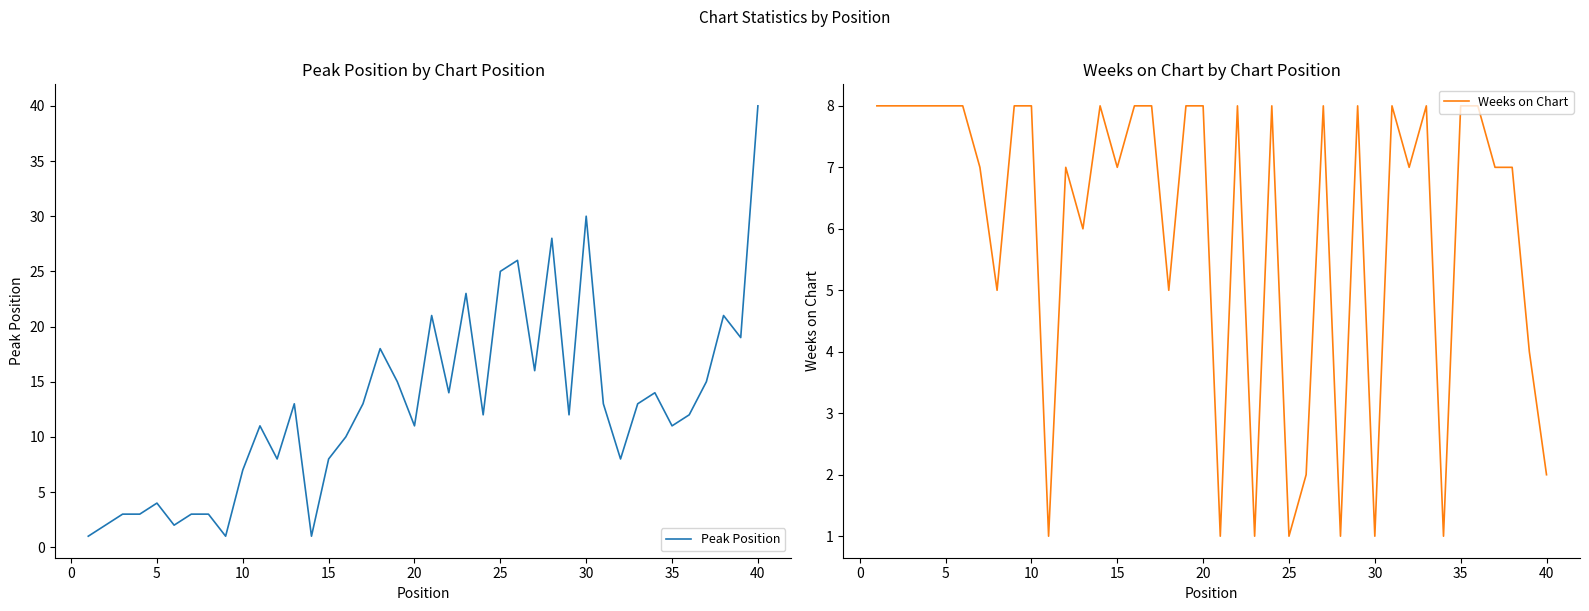

What is the difference between the maximum and minimum values in the Peak Position series?

39